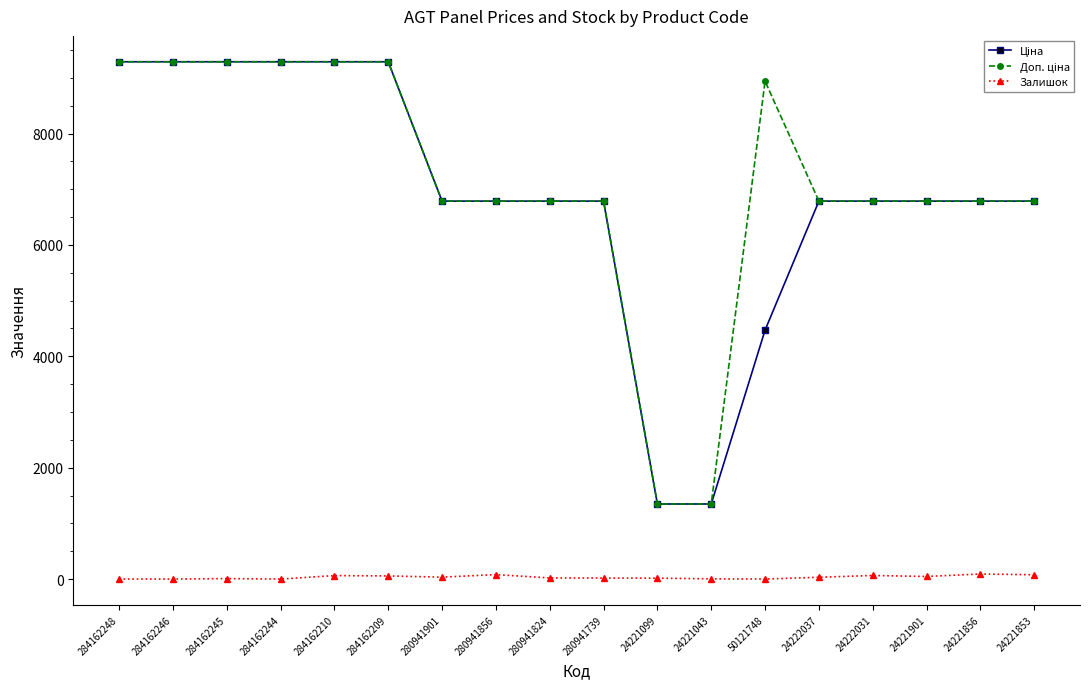

At how many categories does at least one series exceed 7384?

7